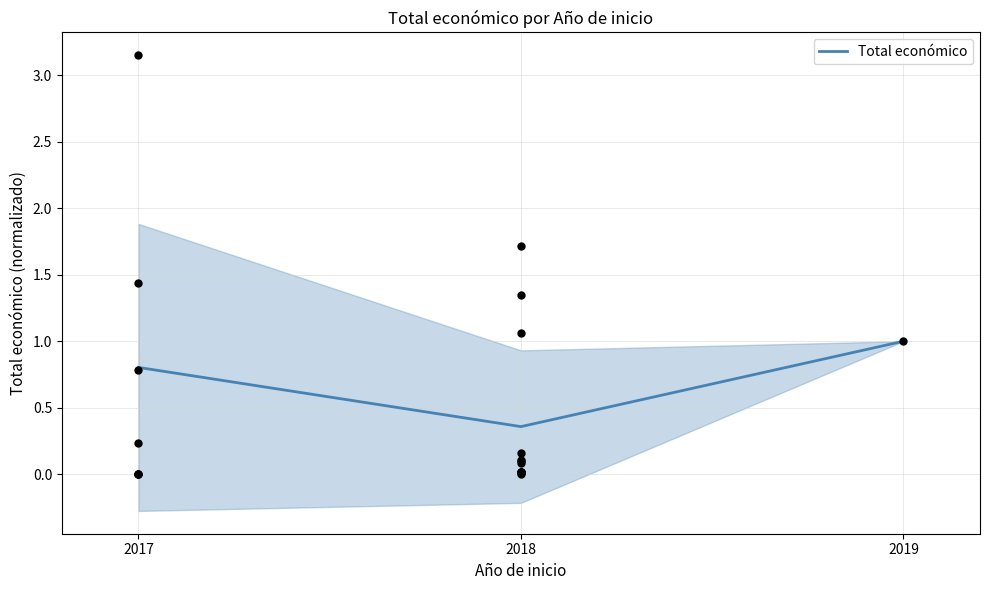

Which has a higher value, 2017 or 2018?

2017